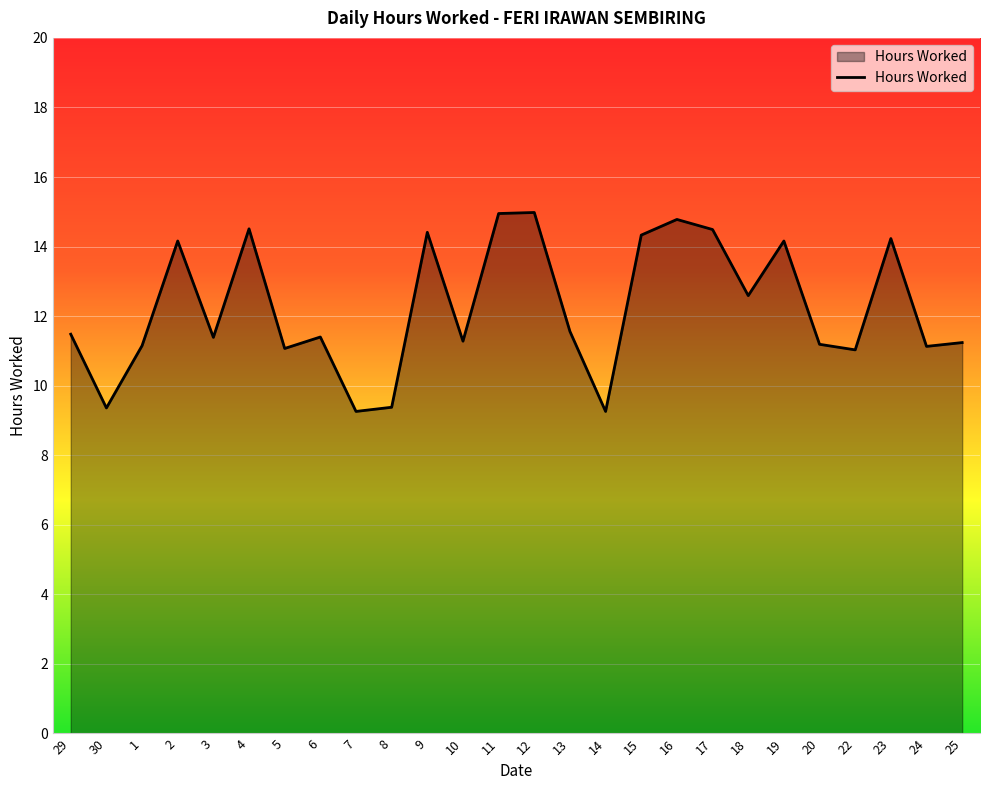

True or false: the data shows 18.7 at 5.

False